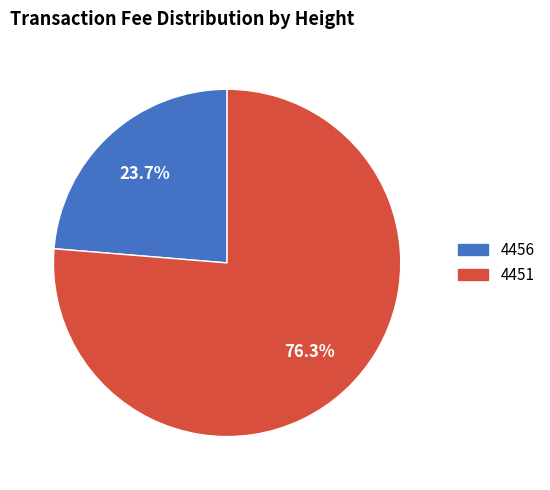

Rank the categories by value from lowest to highest.

4456, 4451